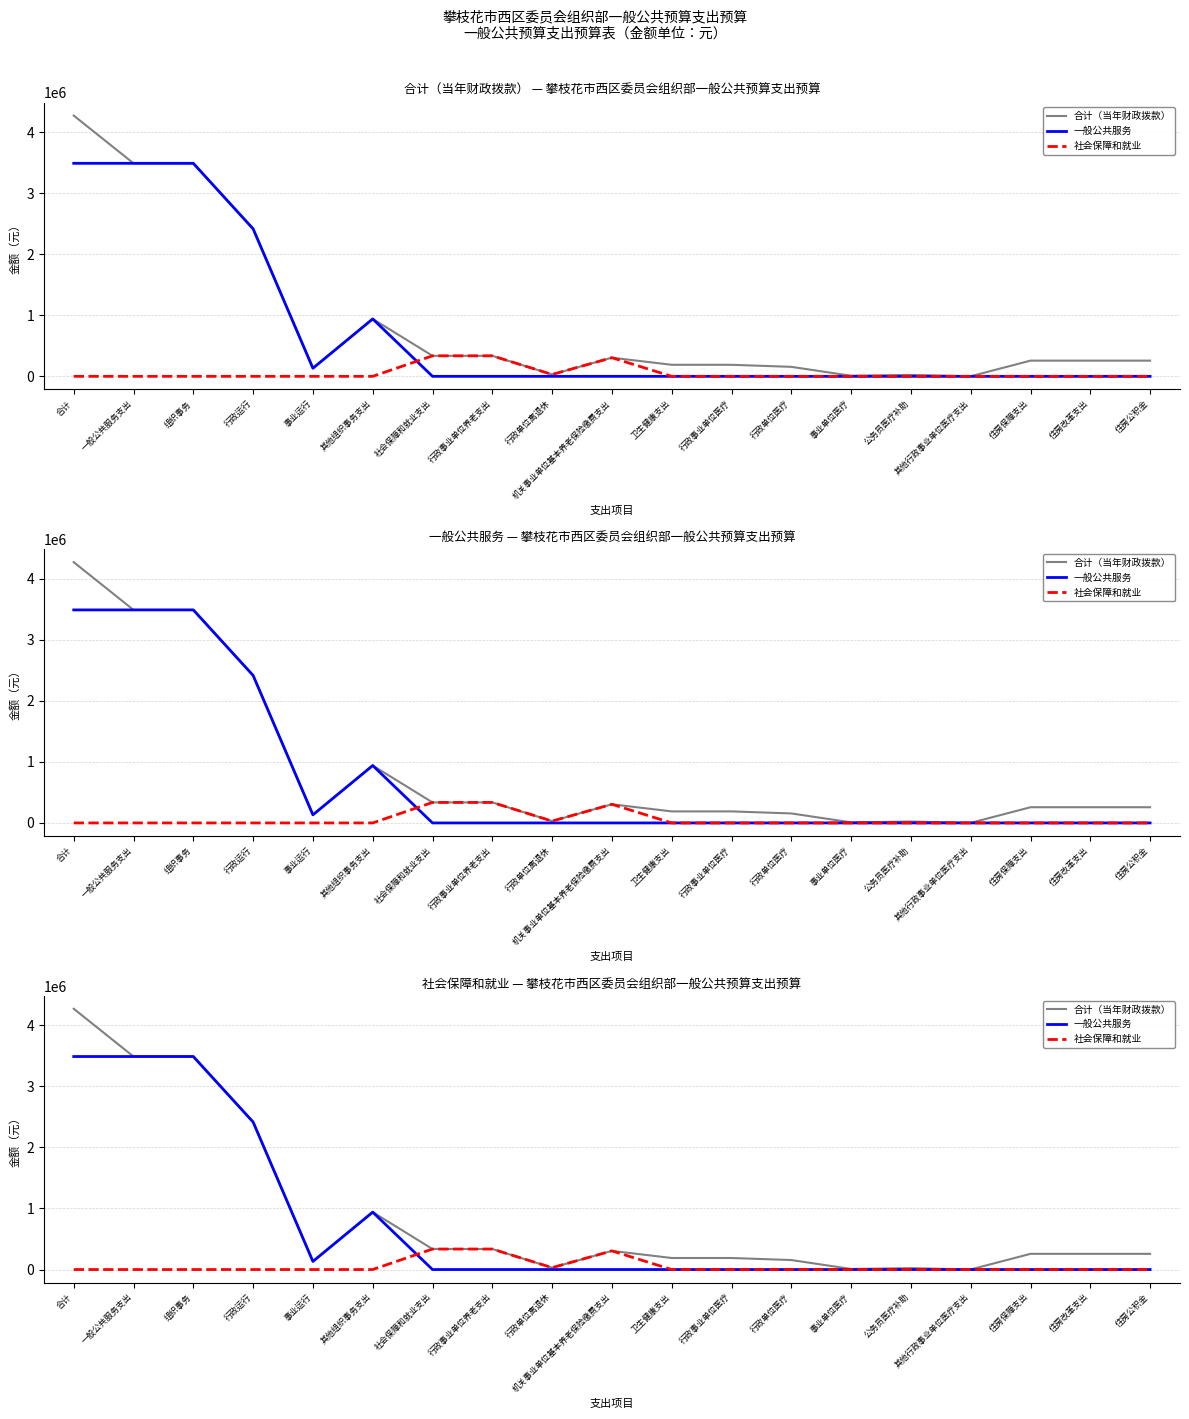

The value of 一般公共服务 at 其他组织事务支出 is 279903.3. True or false?

False